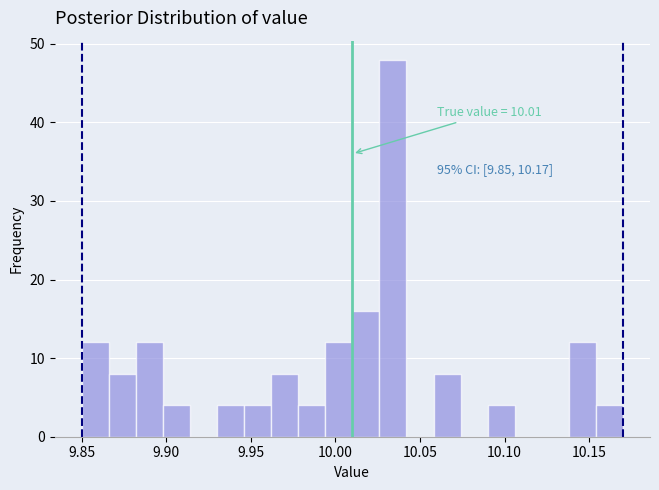

Around what value on the x-axis is the tallest bar? Give the approximate position of its centre, as read against the axis.

10.035